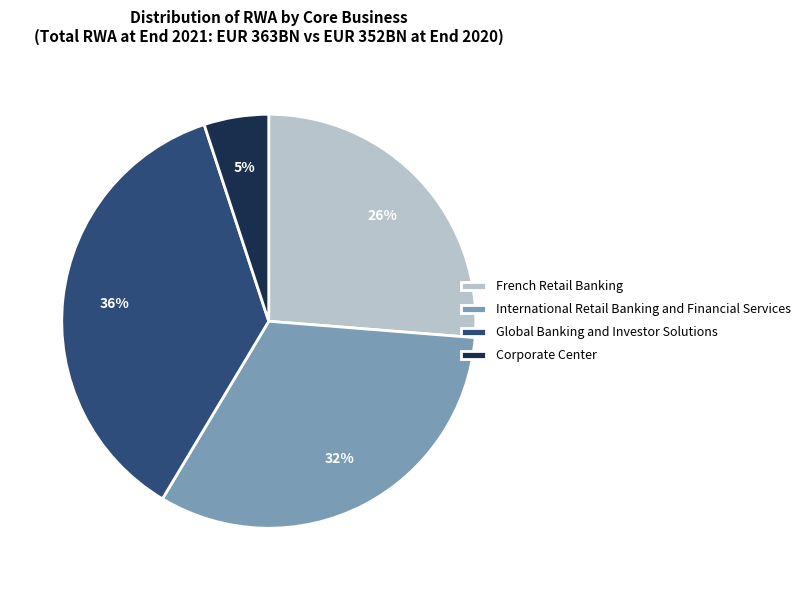

Between International Retail Banking and Financial Services and French Retail Banking, which is larger?

International Retail Banking and Financial Services